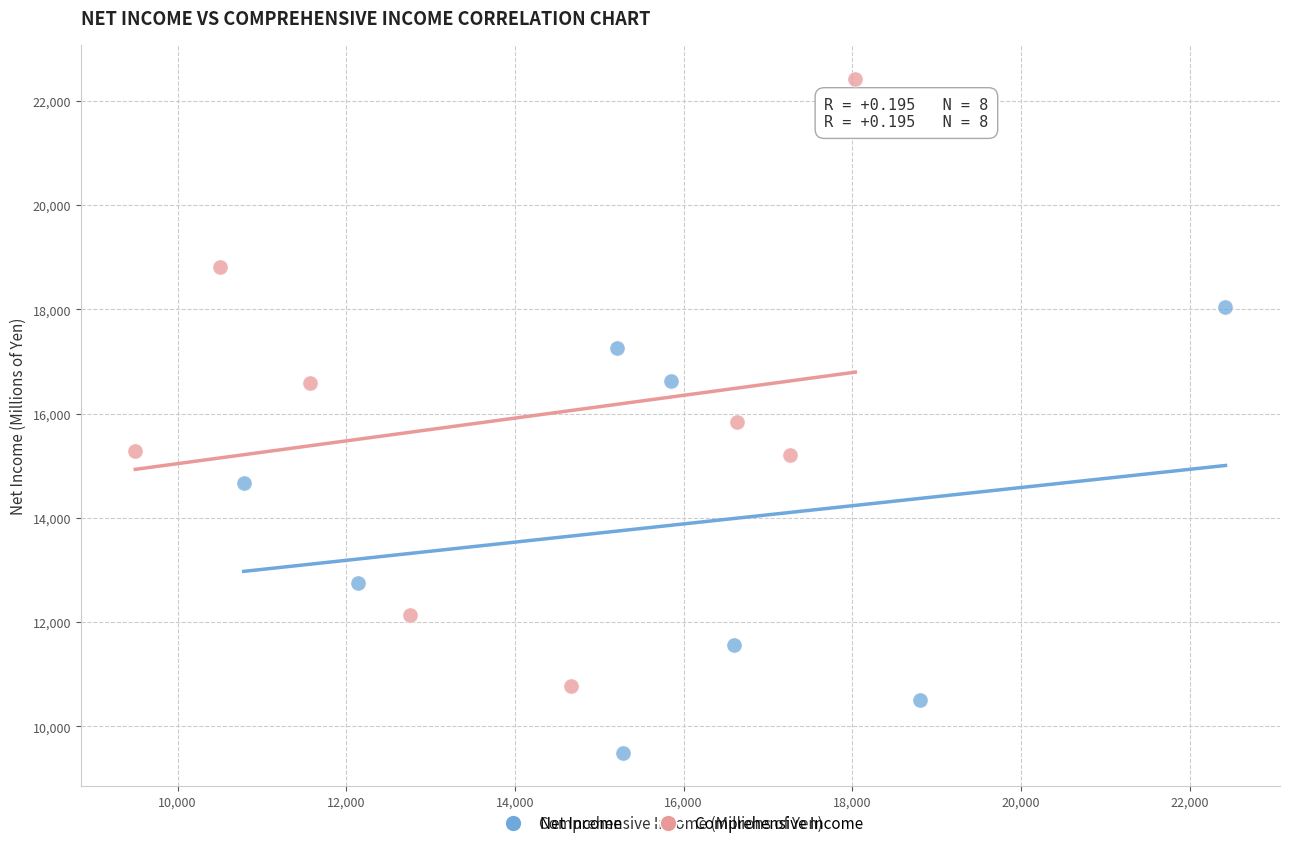

Which series has the widest spread of Y values?

Comprehensive Income